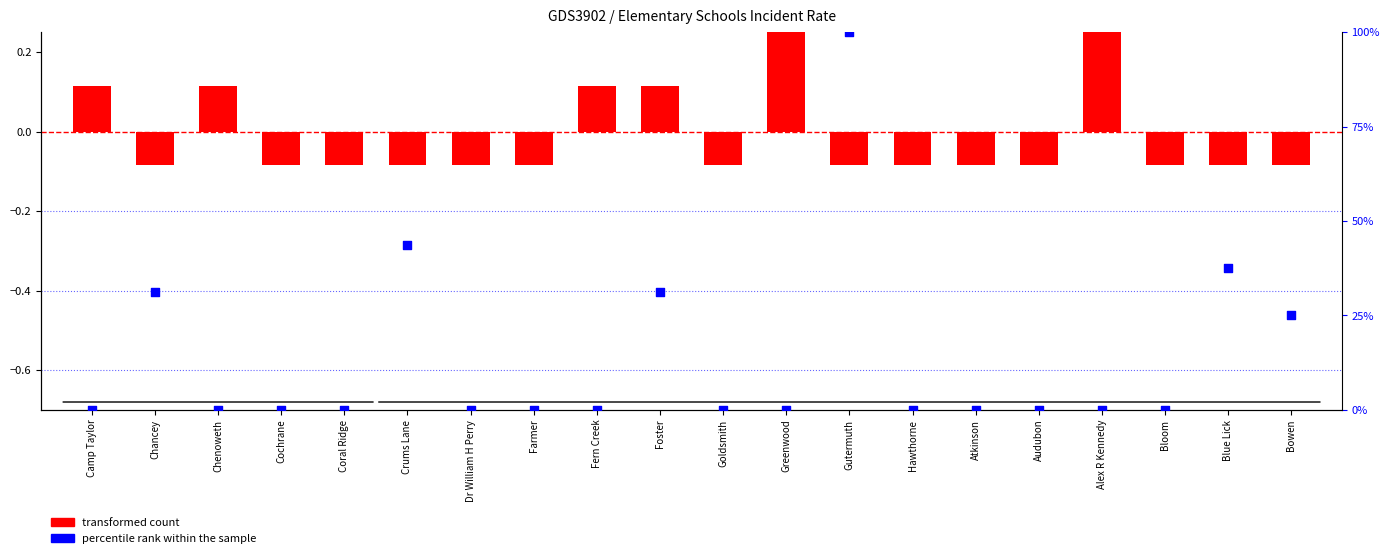

At which category is the sum across all series the highest?

Gutermuth